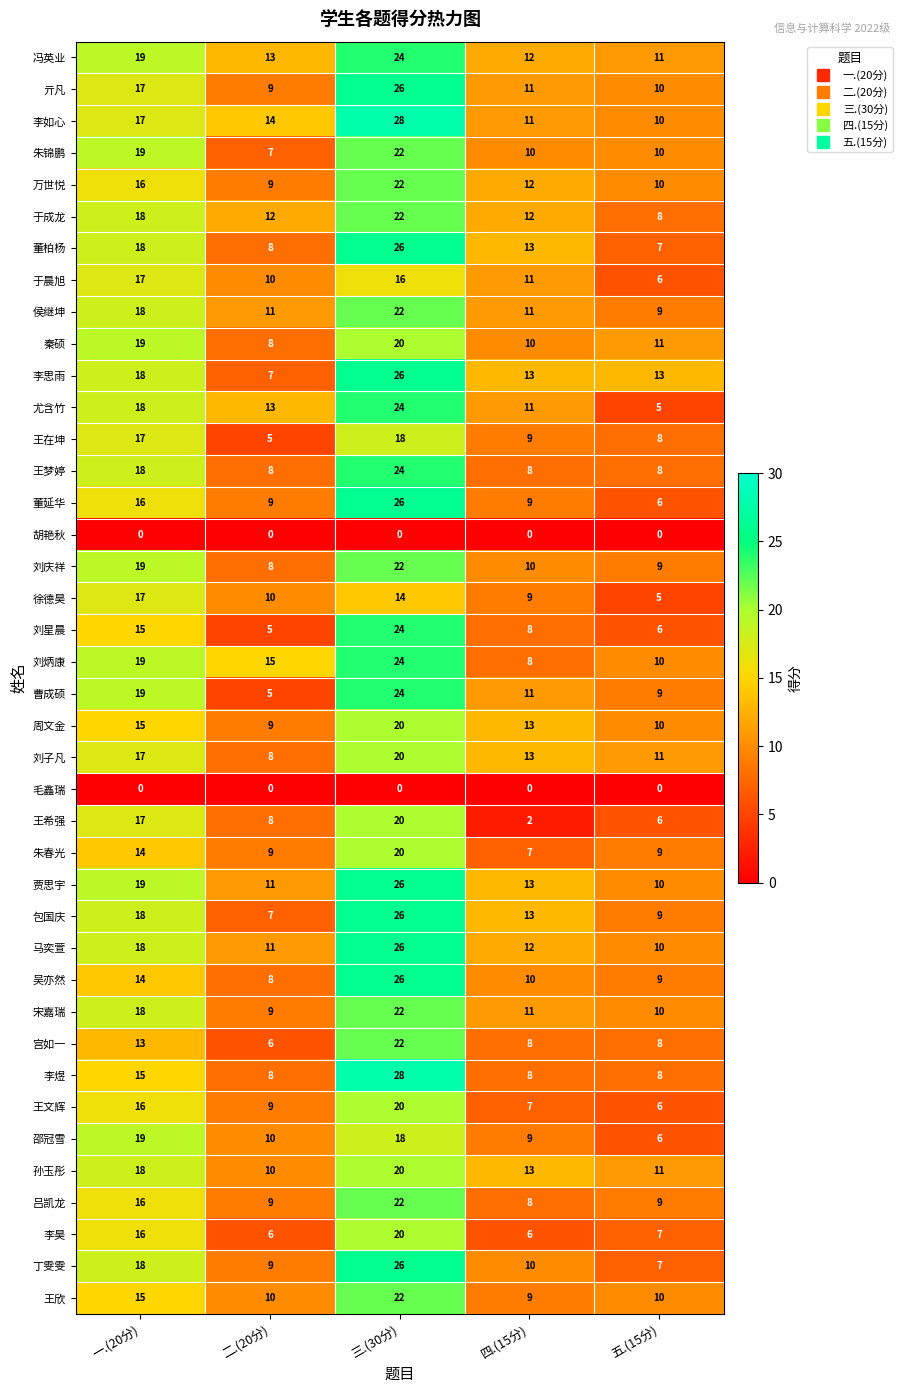

How many data points does each series have?

5